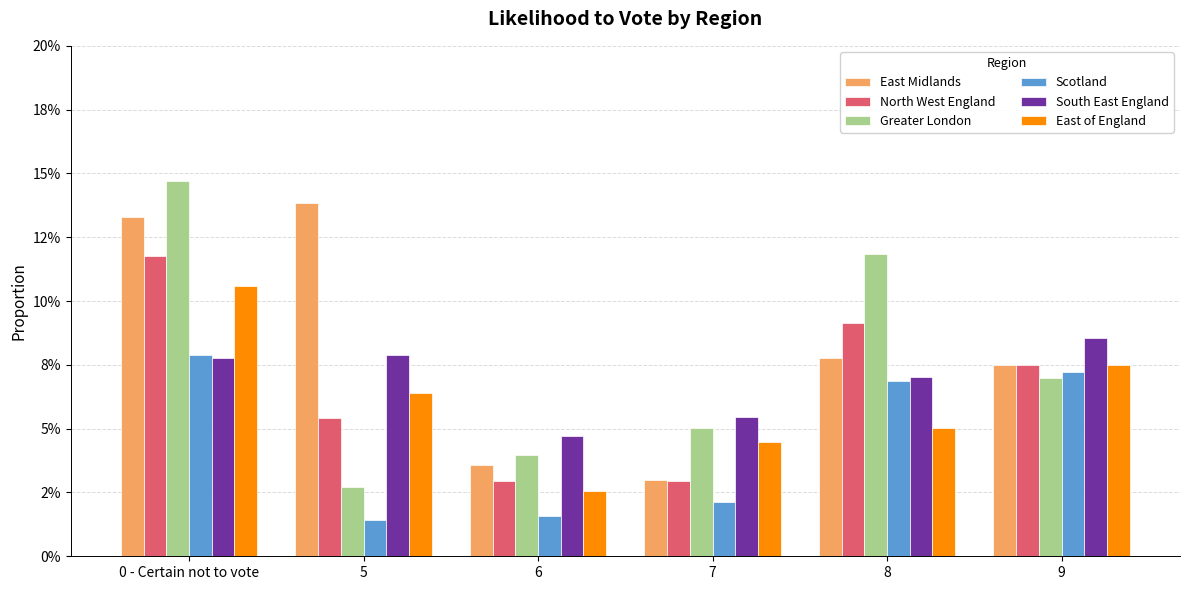

What is the sum of all East of England values?

0.4